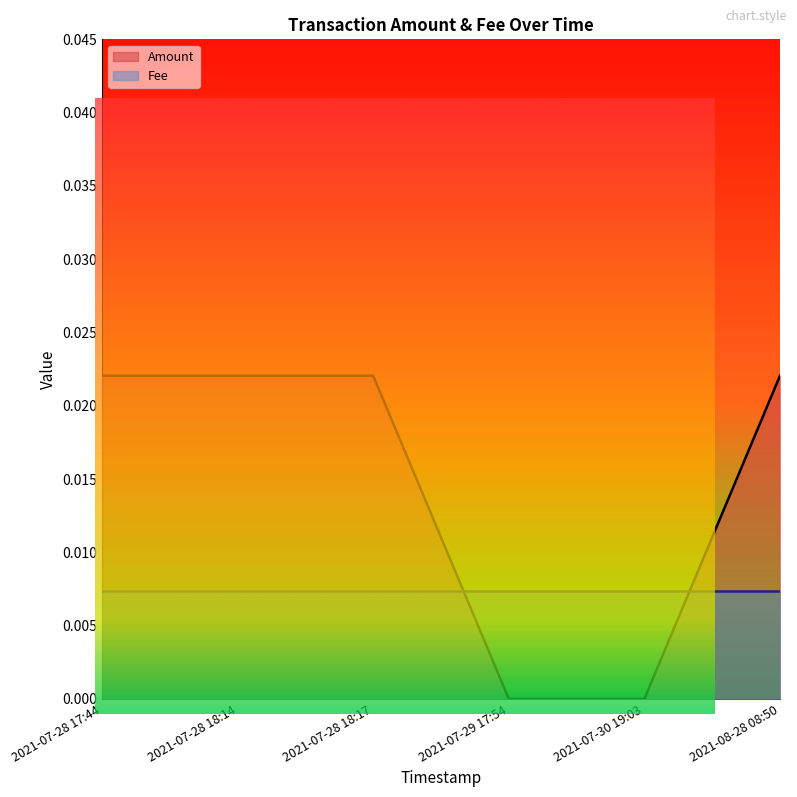

Rank the categories by value from lowest to highest.

2021-07-29 17:54, 2021-07-30 19:03, 2021-07-28 17:44, 2021-07-28 18:14, 2021-07-28 18:17, 2021-08-28 08:50